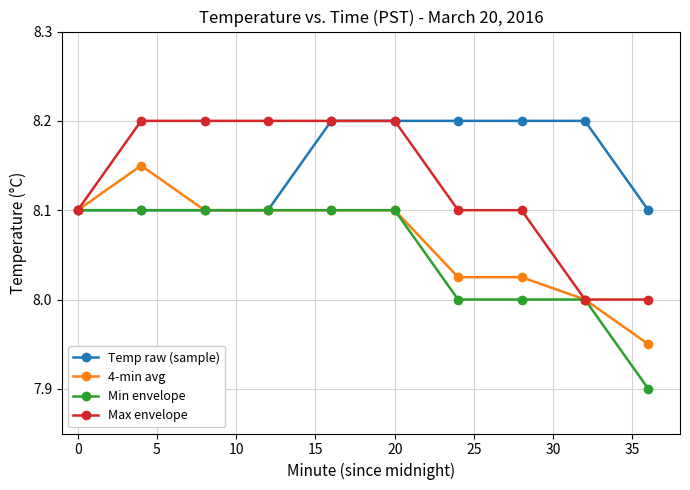

What is the smallest value displayed?

7.9